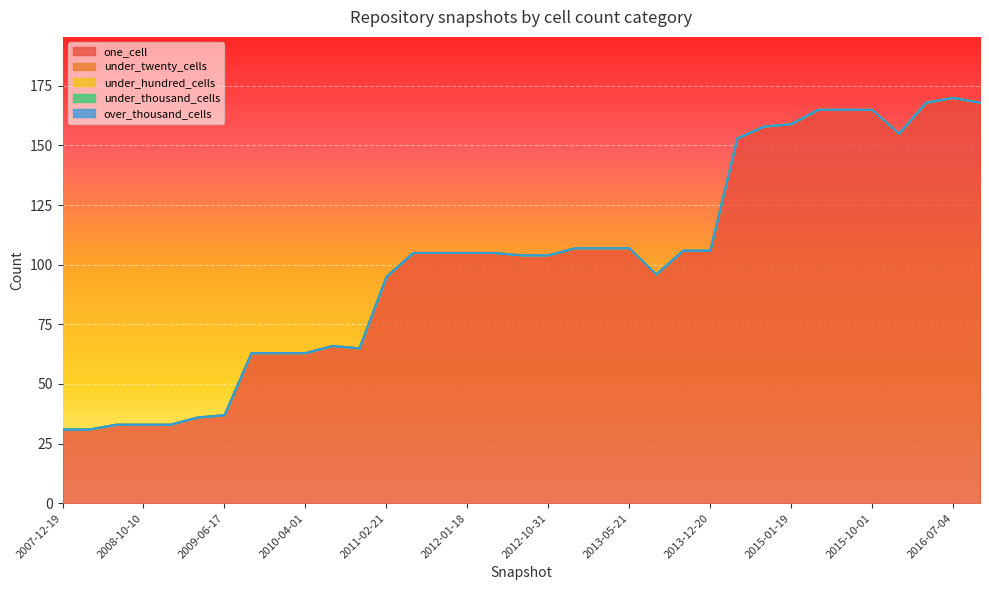

Does the chart display data point markers on the line(s)?

No